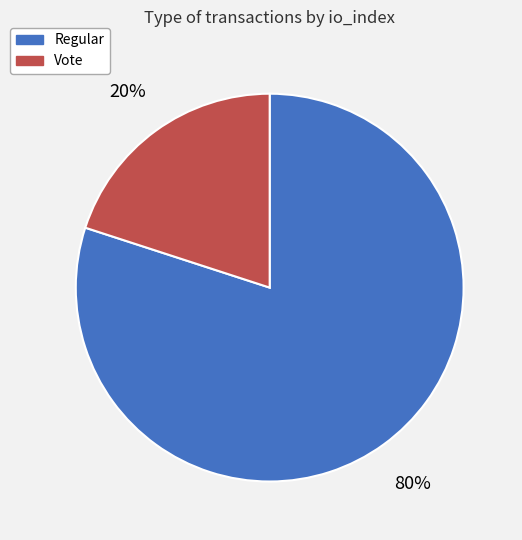

To the nearest percent, what is the average slice percentage?

50%